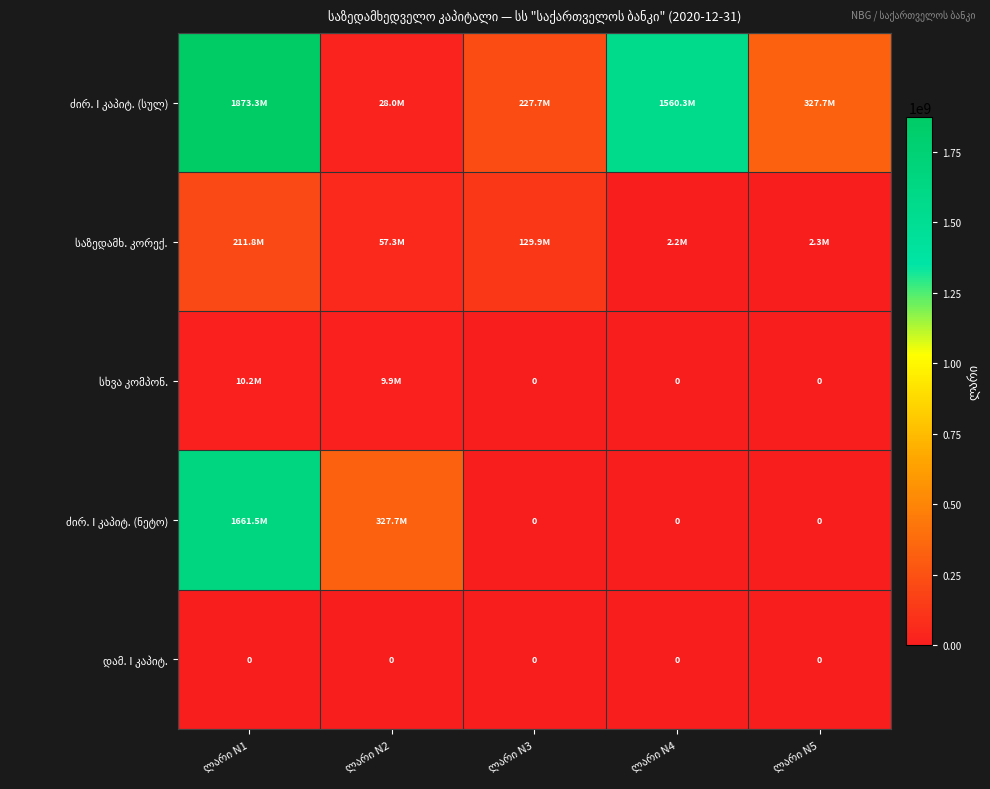

What is the total value across all series at ლარი N5?

329932134.8